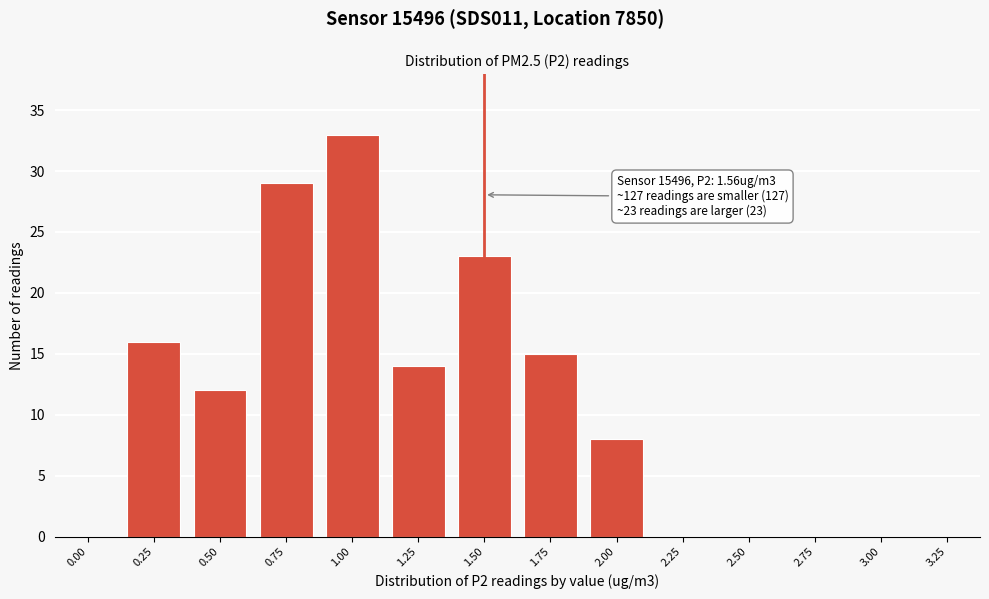

Reading left to right, transcribe all the data shown in this chart.

0.00=0	0.25=16	0.50=12	0.75=29	1.00=33	1.25=14	1.50=23	1.75=15	2.00=8	2.25=0	2.50=0	2.75=0	3.00=0	3.25=0